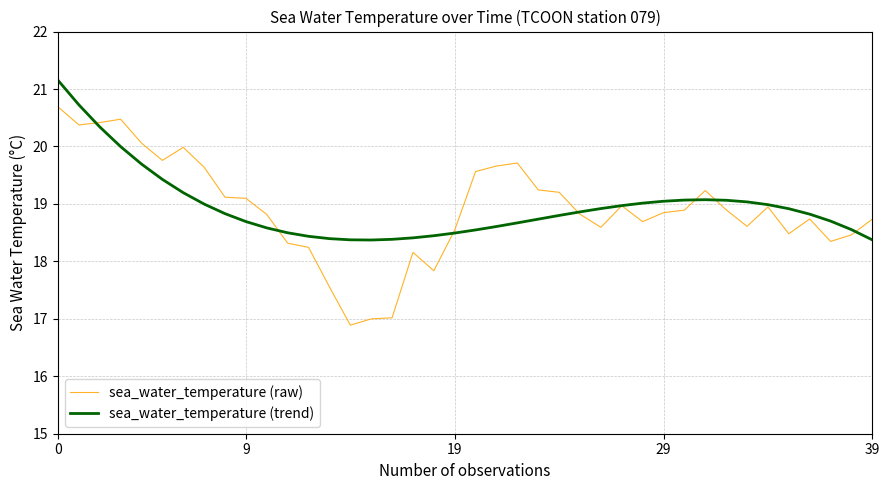

Which series has the largest range (max minus min)?

sea_water_temperature (raw)